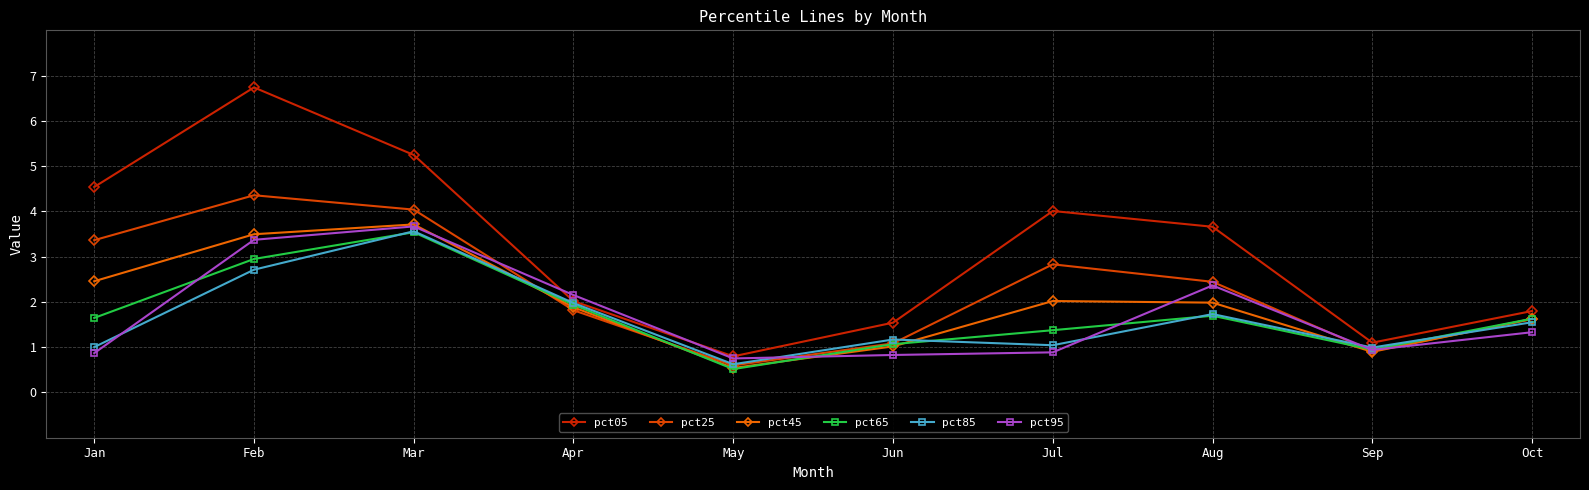

Which has a higher value, Jul or Aug?

Jul